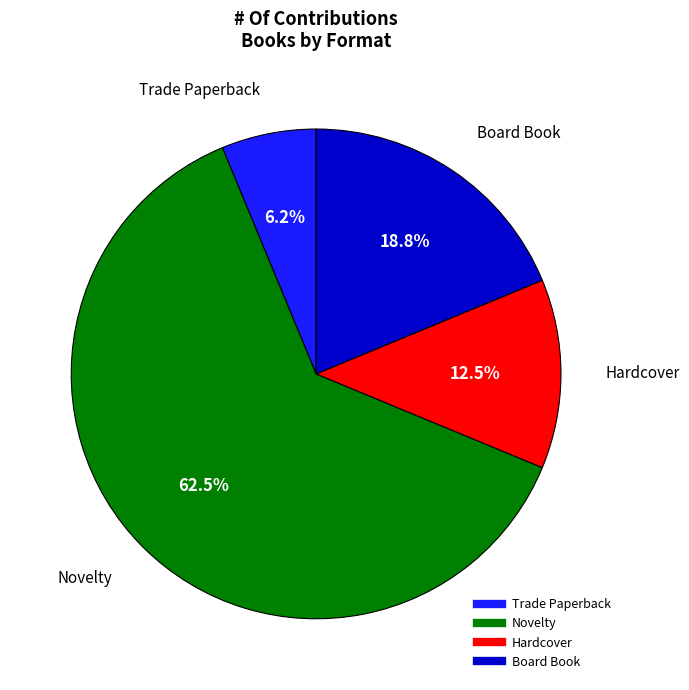

Is there any slice that represents more than half of the pie?

Yes